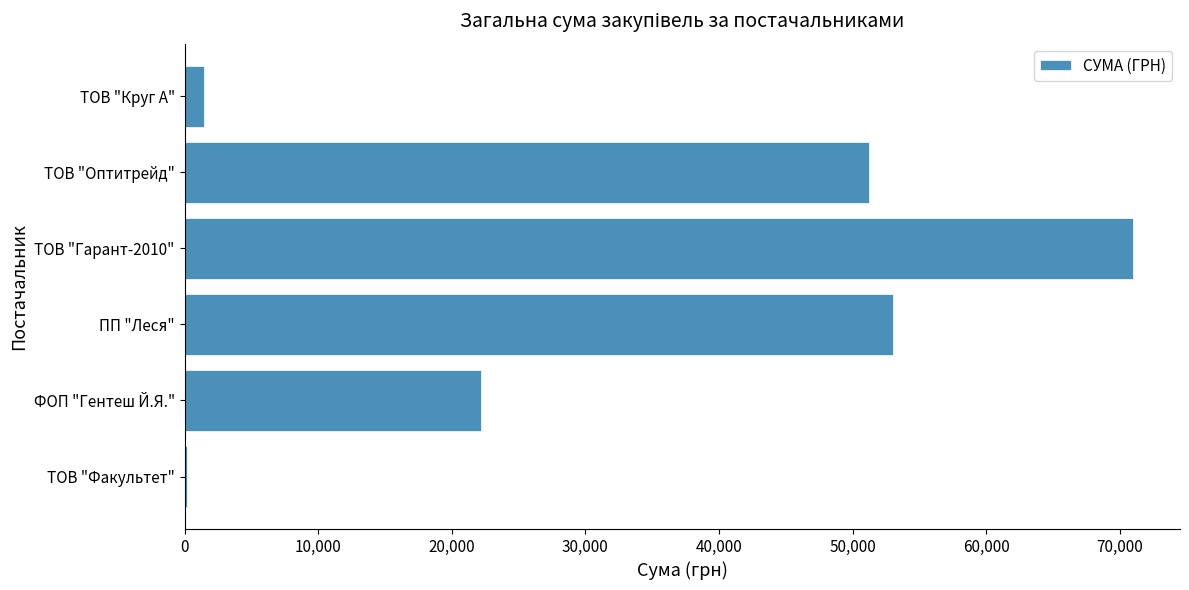

What is the greatest value displayed?

70952.9